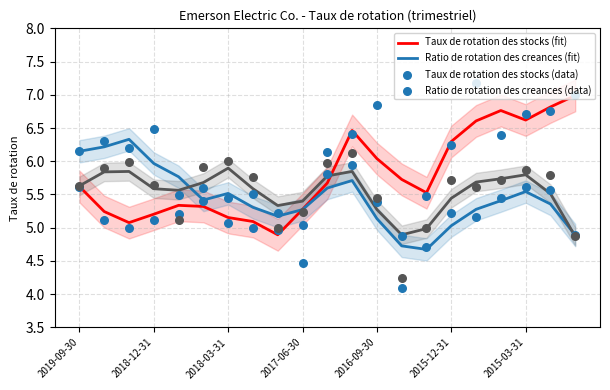

Which series has the largest total across all categories?

Taux de rotation des stocks (fit)